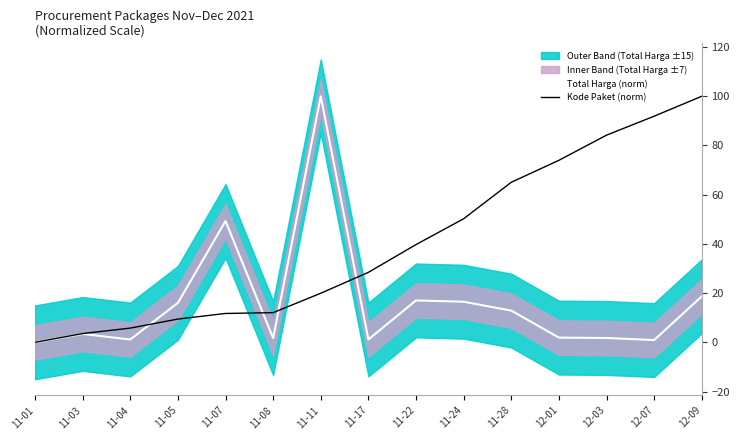

What is the greatest value displayed?

100.0